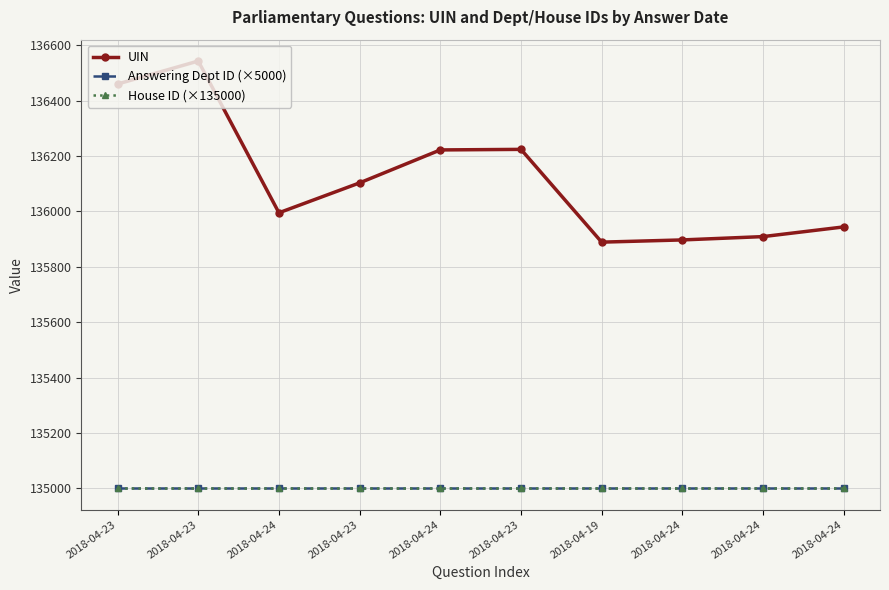

True or false: House ID (×135000) has a value of 55718 at 2018-04-23.

False